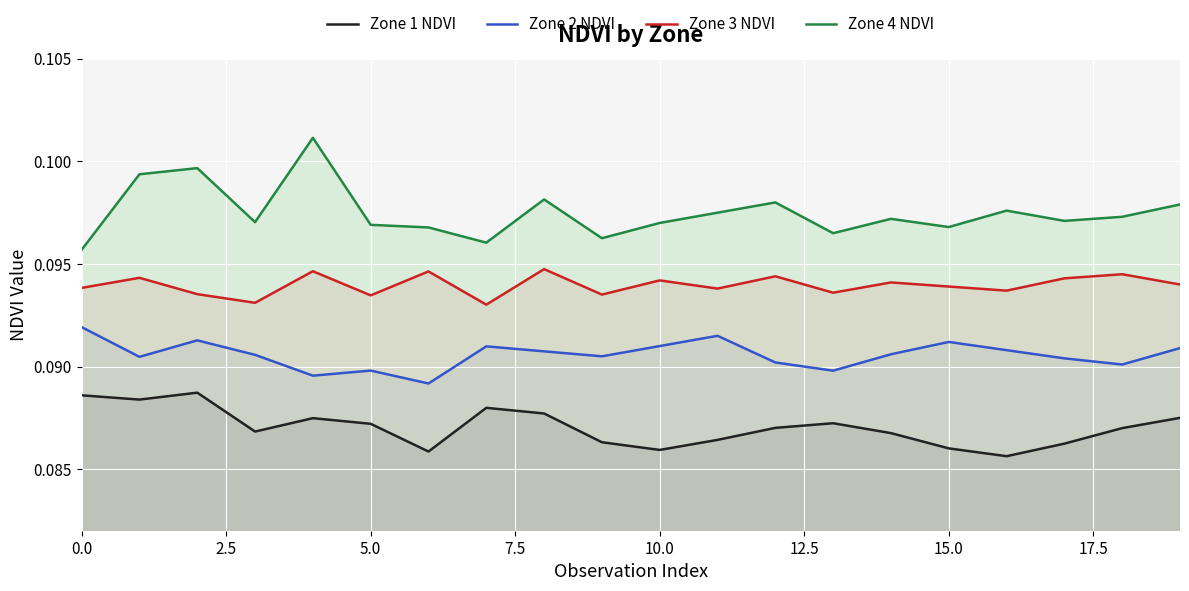

Which series has the widest spread of values?

Zone 4 NDVI